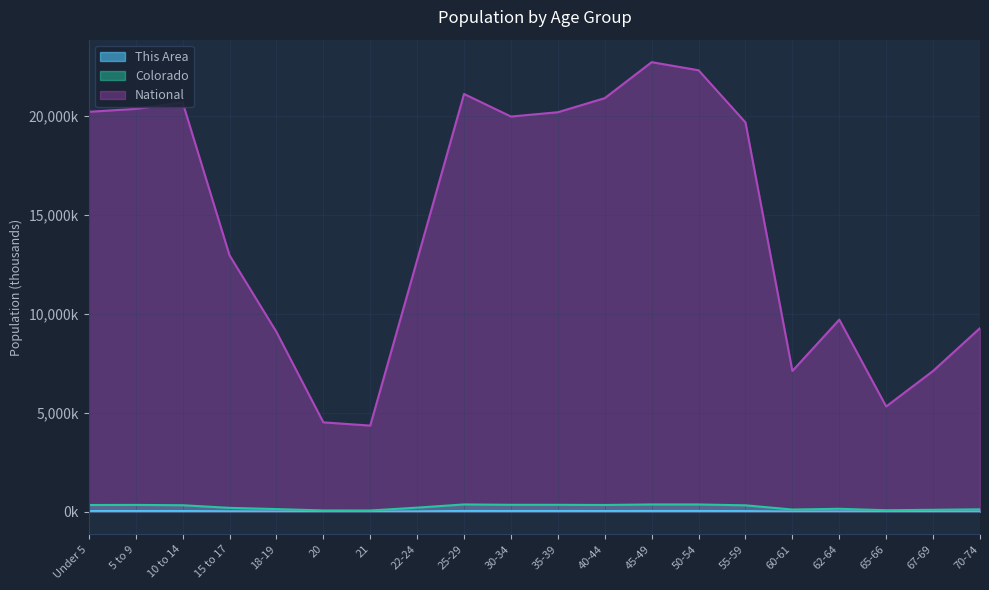

How many categories are shown in the chart?

20